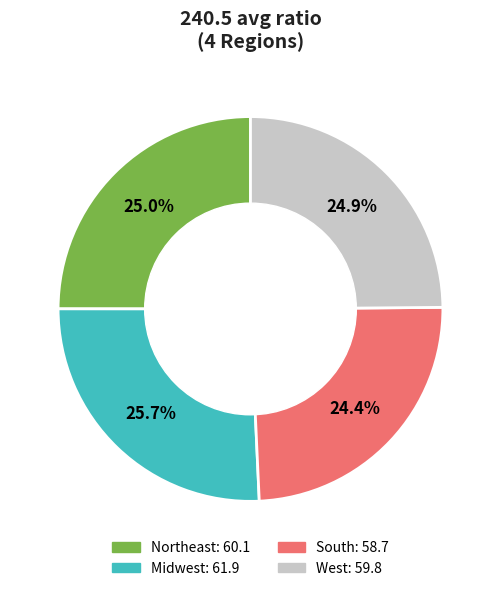

Is there any slice that represents more than half of the pie?

No